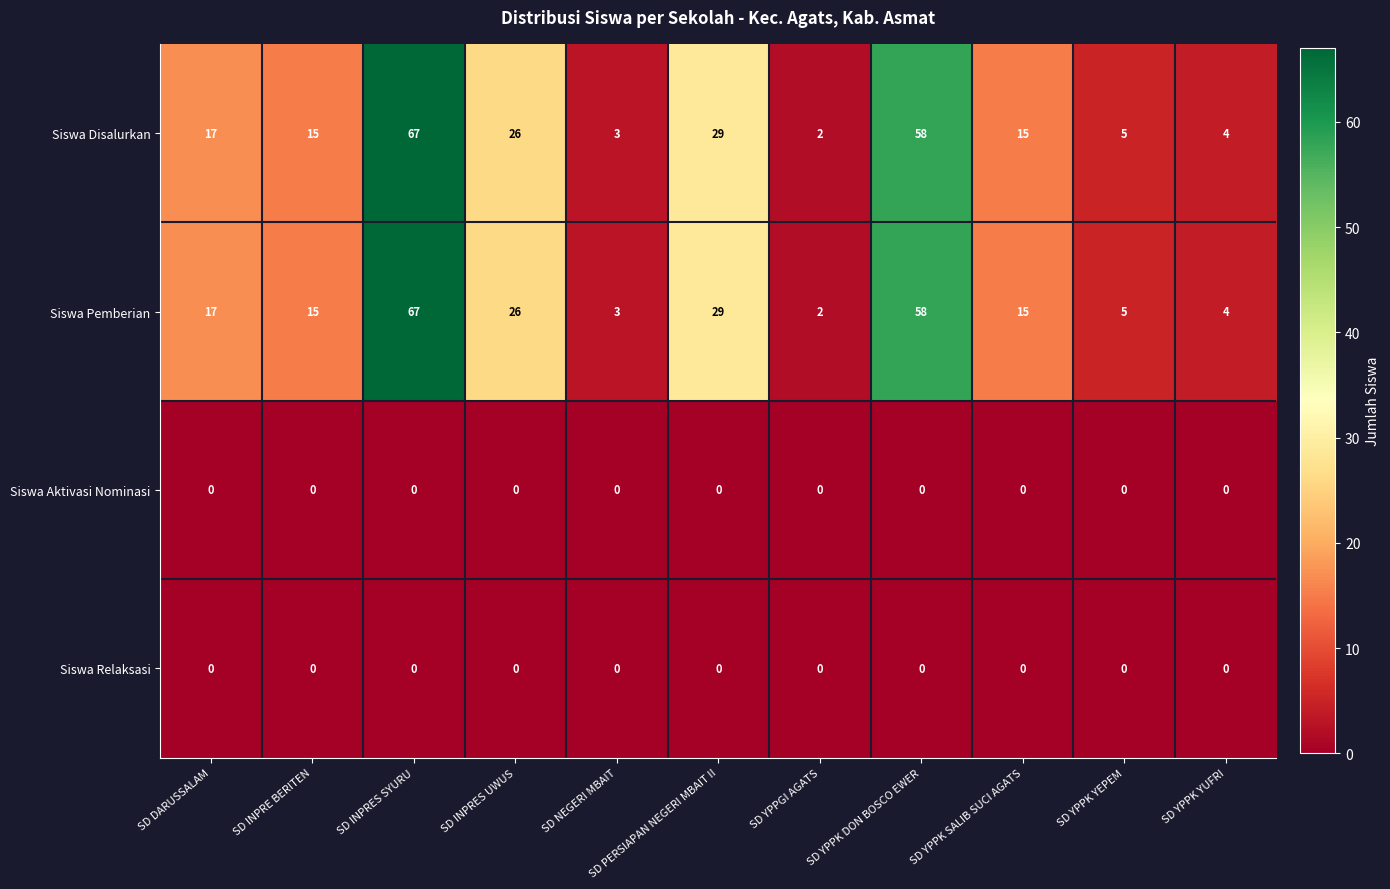

Is it true that Siswa Disalurkan equals 15 at SD INPRE BERITEN?

True